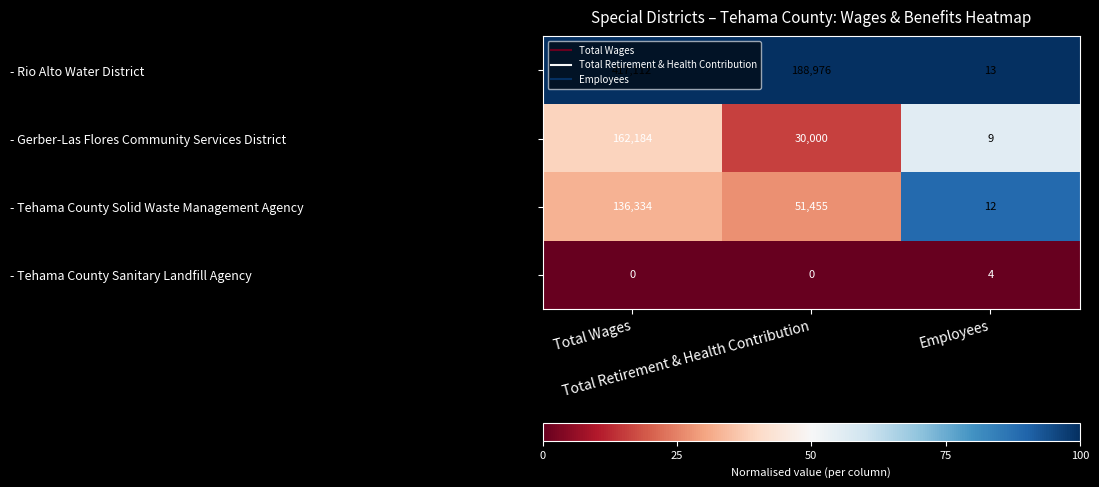

Which series has the largest total across all categories?

- Rio Alto Water District